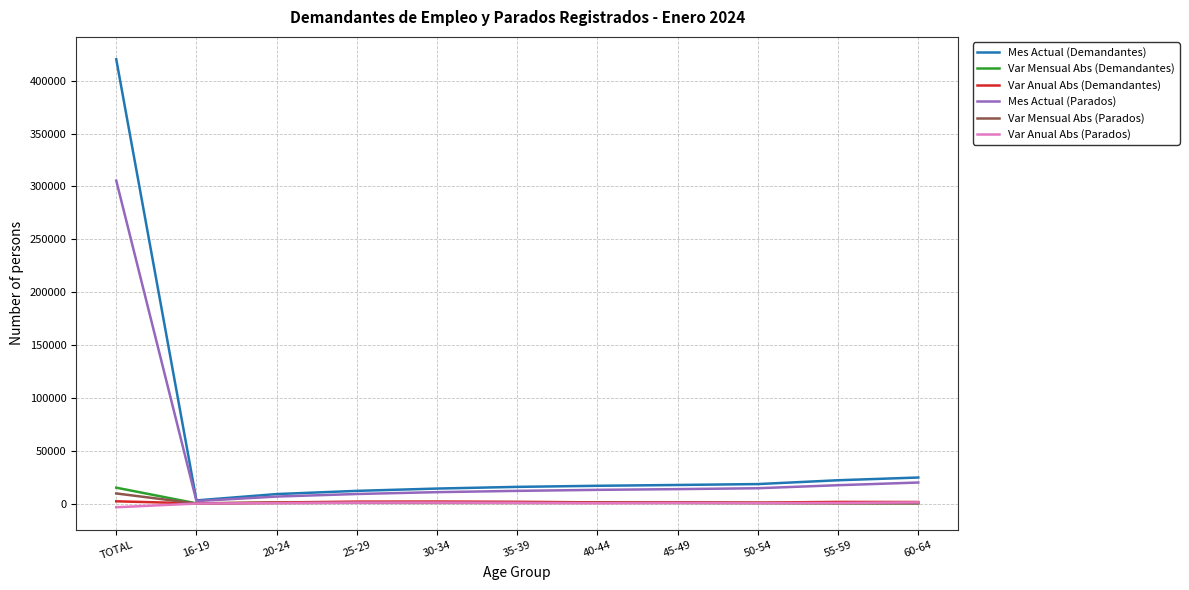

What position from the left is 60-64?

11